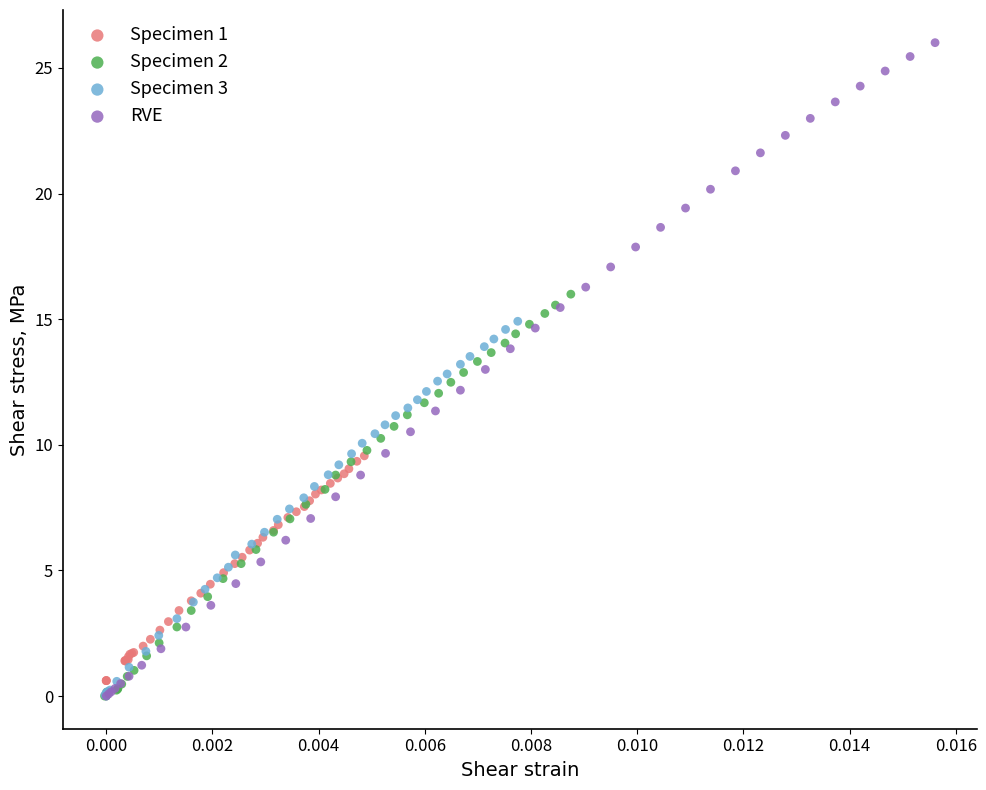

What are all the series names shown in the legend?

Specimen 1, Specimen 2, Specimen 3, RVE